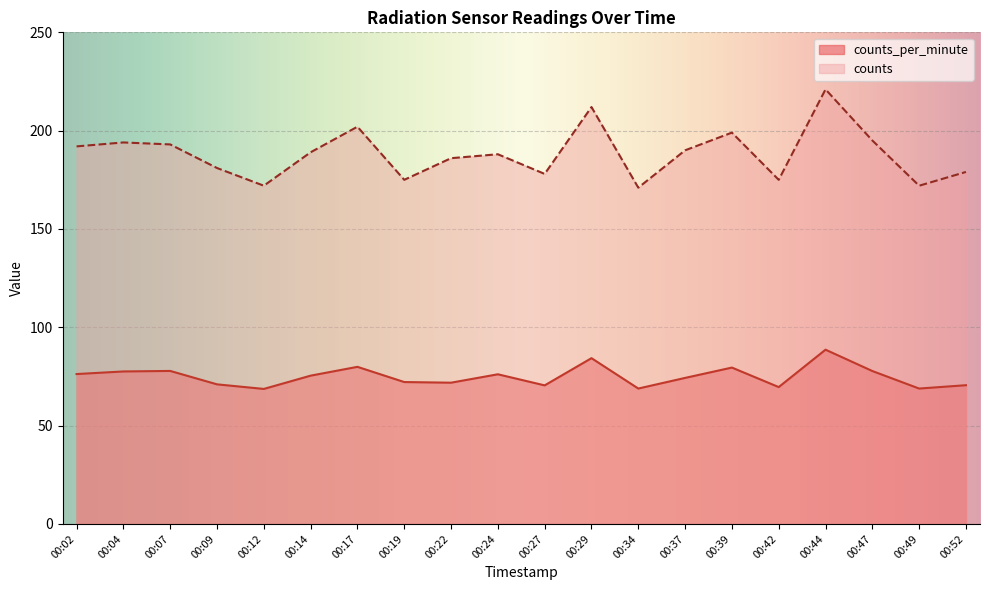

What value does the counts_per_minute series have at 00:12?

68.7